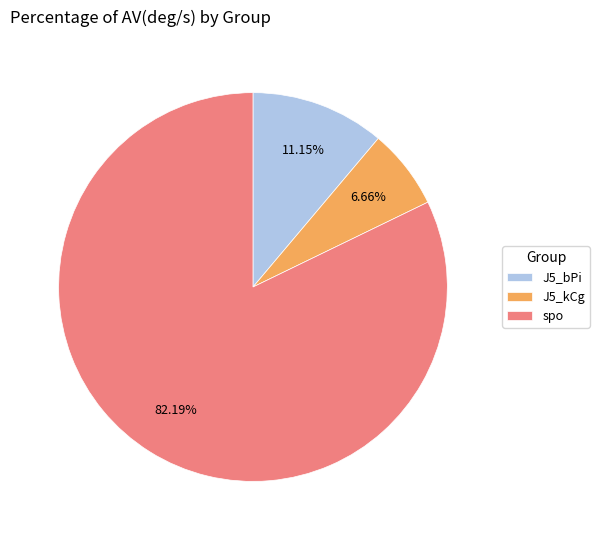

Which category has the smallest portion of the pie?

J5_kCg